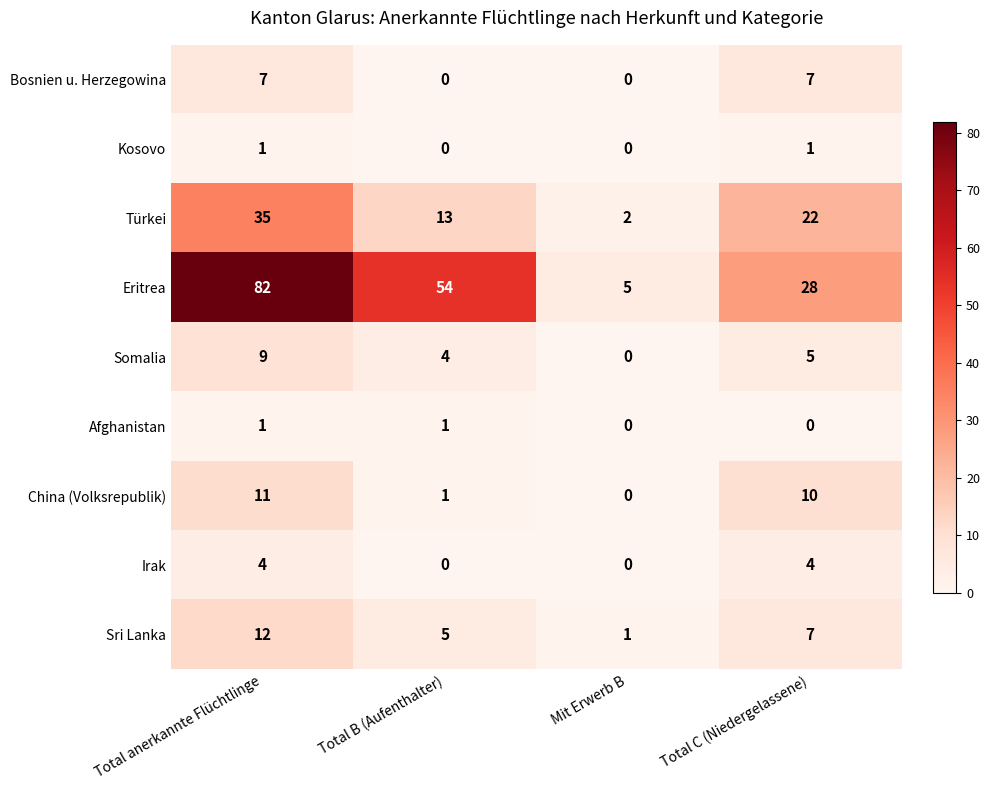

The value of Somalia at Total C (Niedergelassene) is 3. True or false?

False